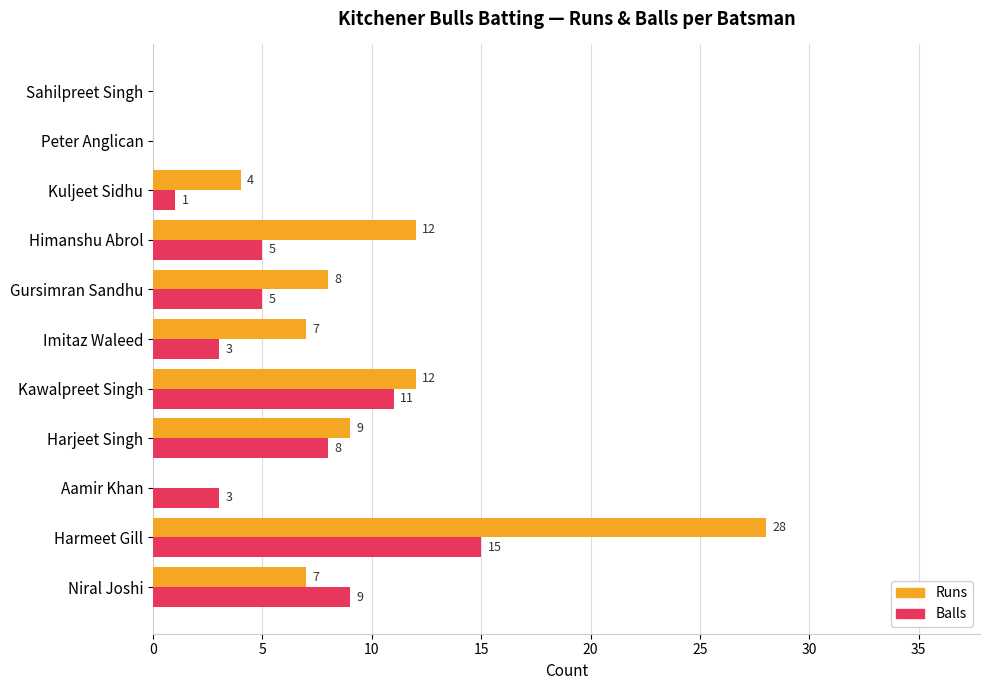

What are all the series names shown in the legend?

Runs, Balls